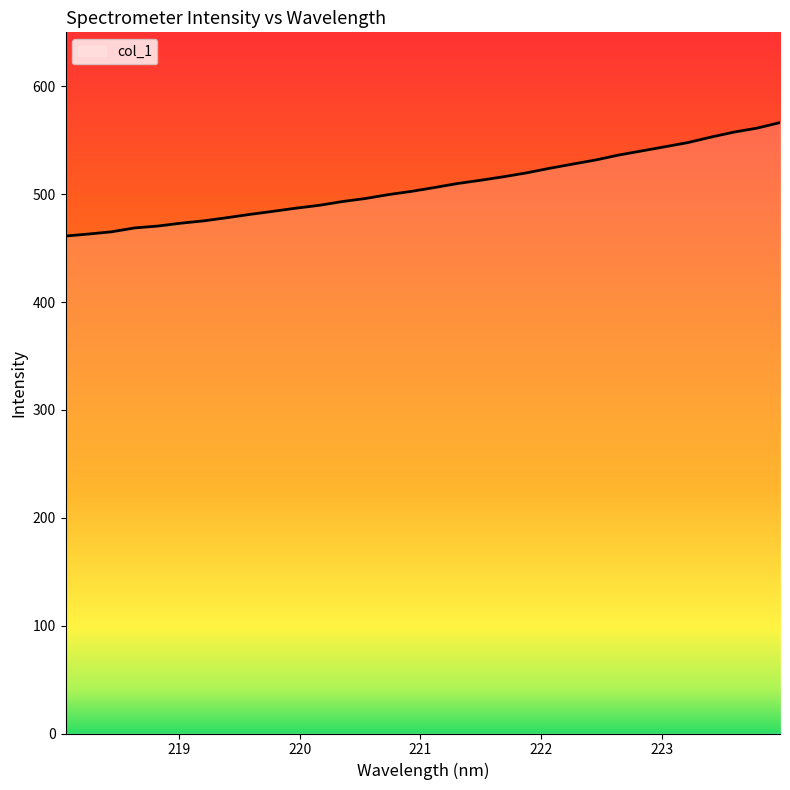

What is the smallest value displayed?

461.2